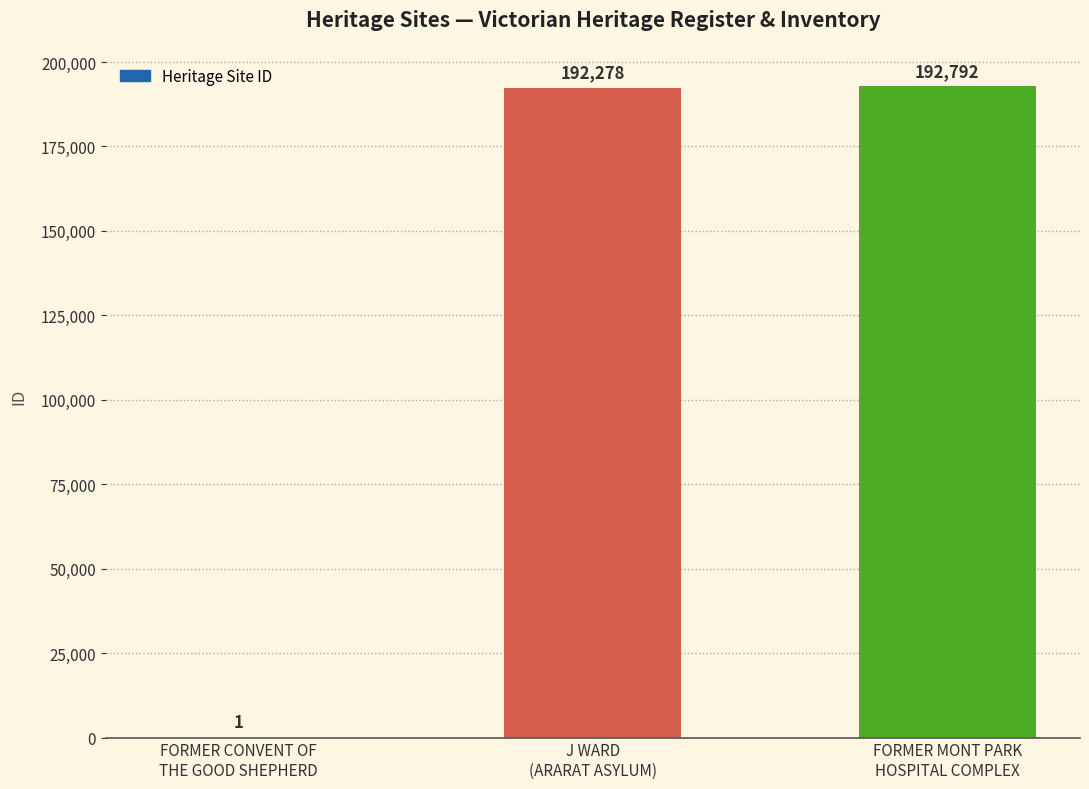

What is the change in value from J WARD
(ARARAT ASYLUM) to FORMER MONT PARK
HOSPITAL COMPLEX?

+514